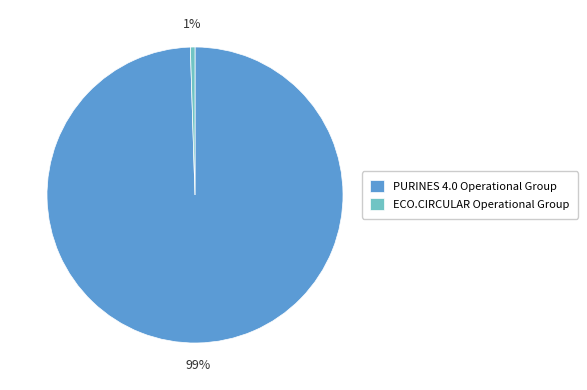

Which slice represents more than half of the pie?

PURINES 4.0 Operational Group